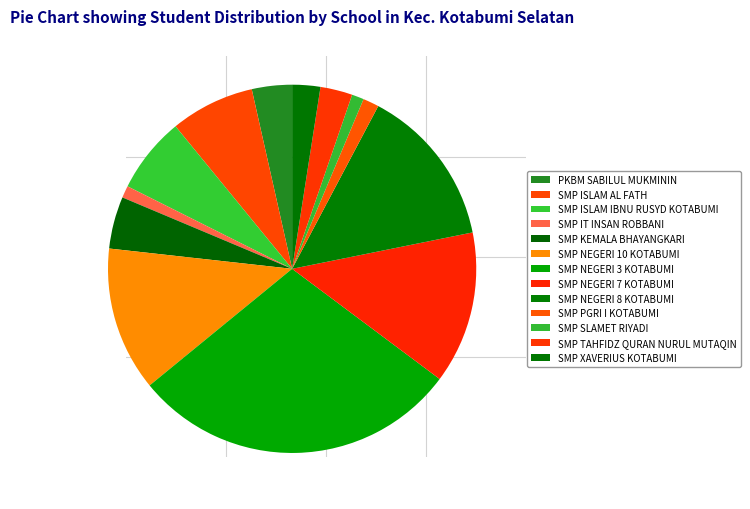

To the nearest percent, what is the average slice percentage?

8%